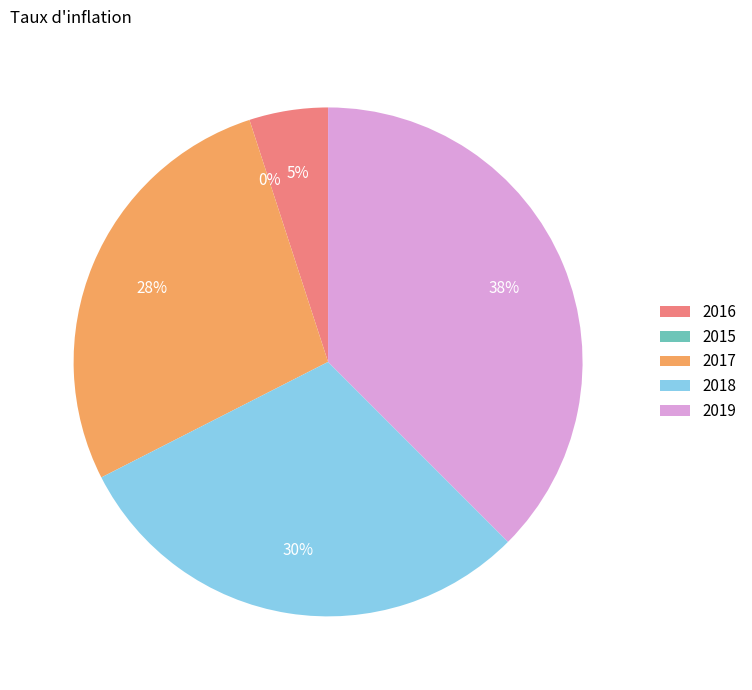

Which slice is the smallest?

2015